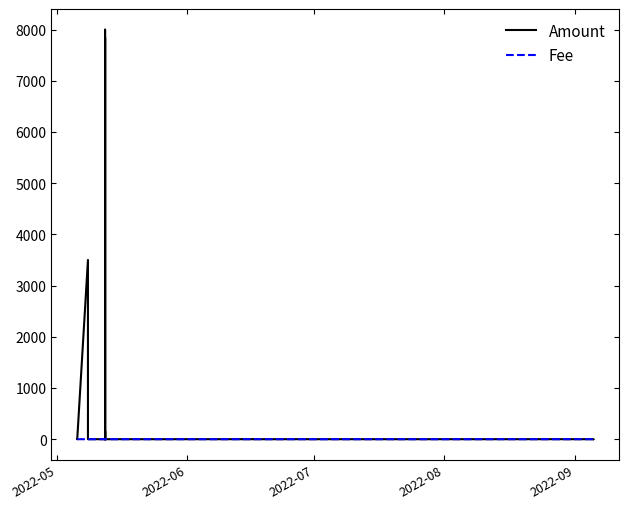

True or false: Fee and Amount cross at least once.

False